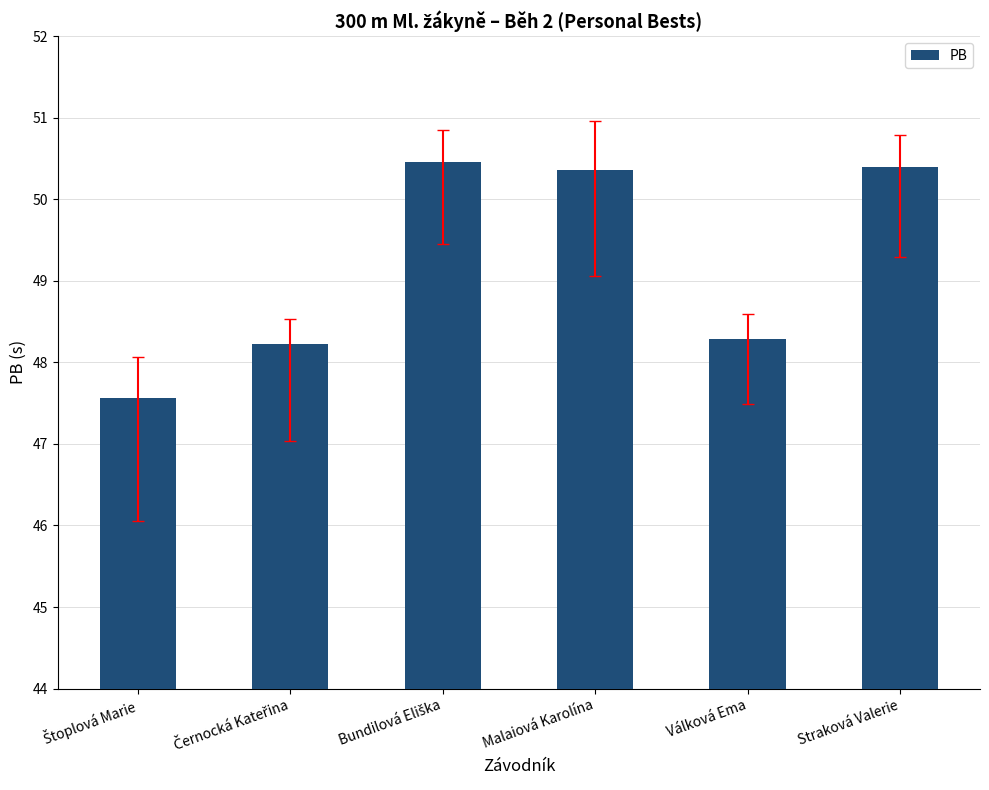

What is the label of the 1st bar from the right?

Straková Valerie